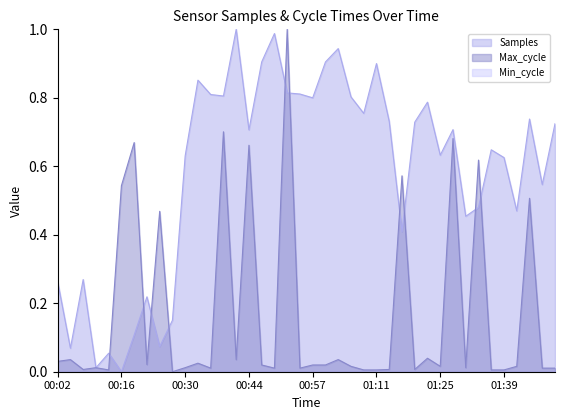

True or false: Max_cycle has more than 1 points higher than both neighbors.

True